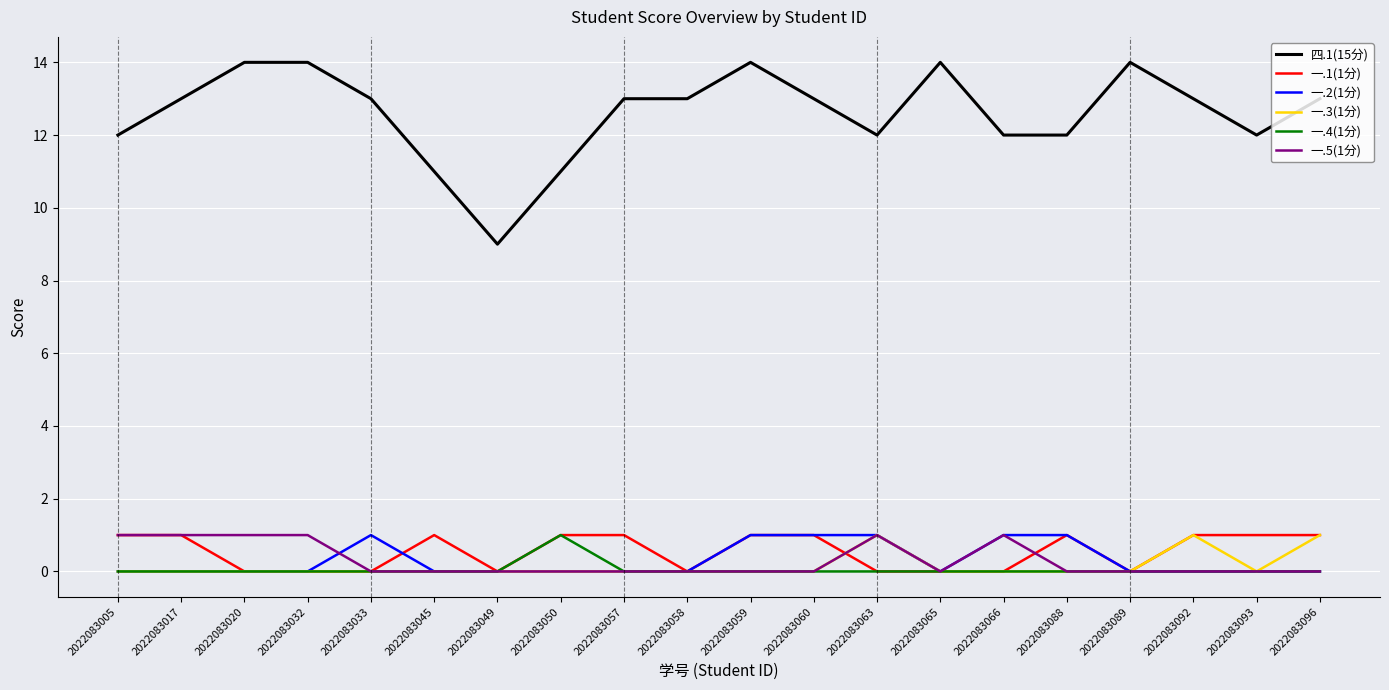

Does the chart display data point markers on the line(s)?

No